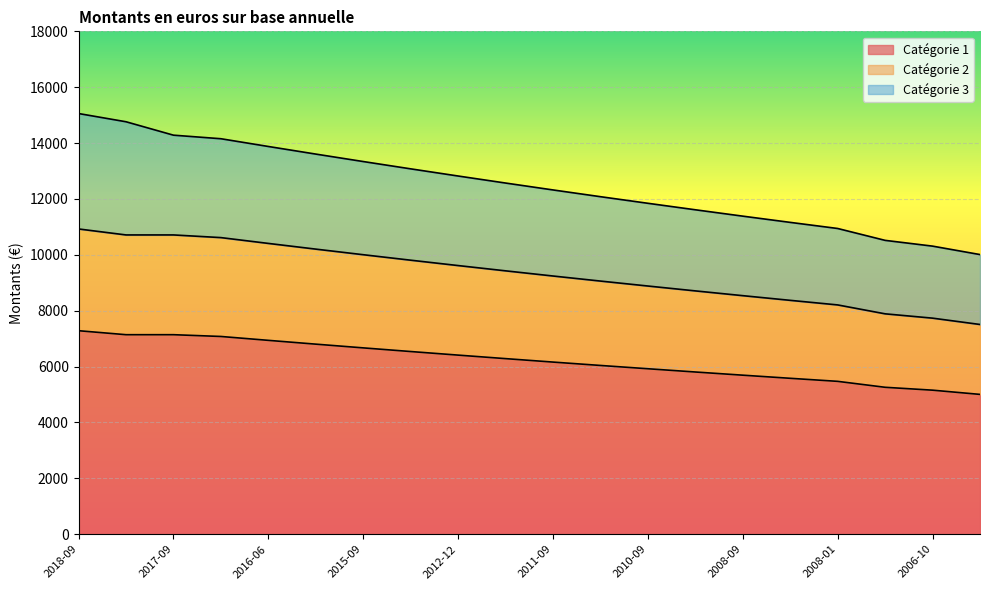

Is it true that Catégorie 1 equals 6040.6 at 2011-05?

True